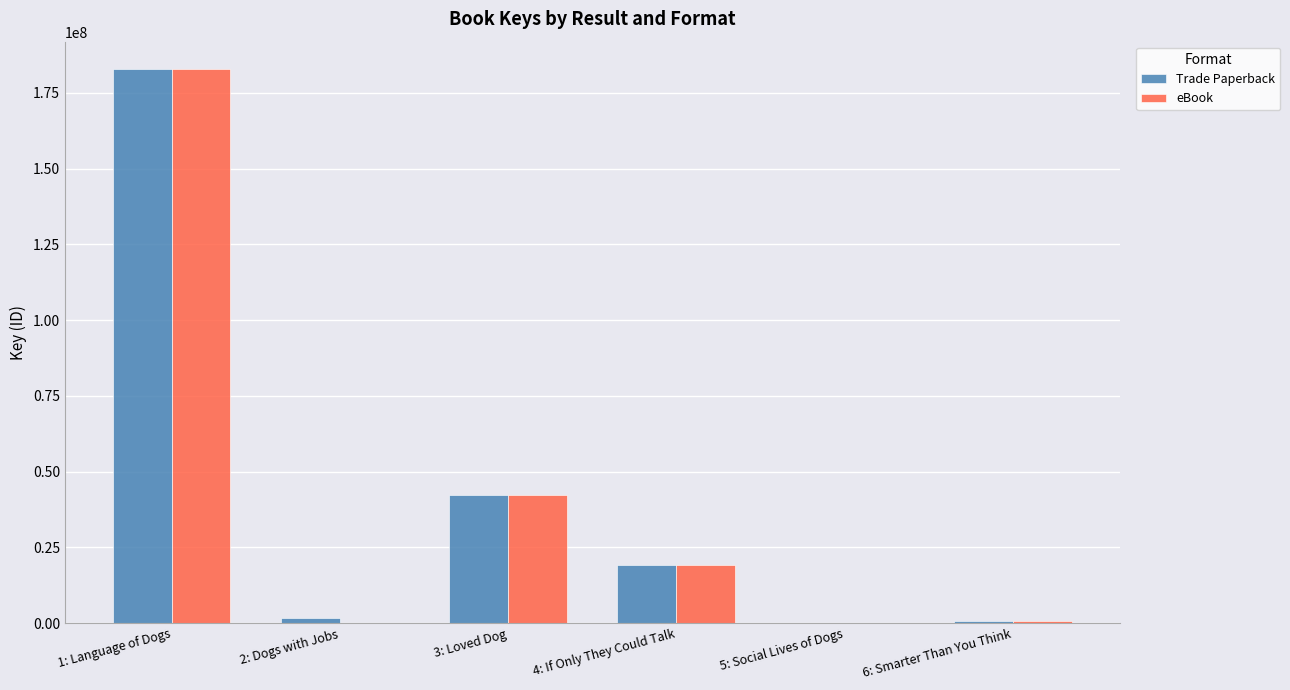

What is the sum of all Trade Paperback values?

246626405